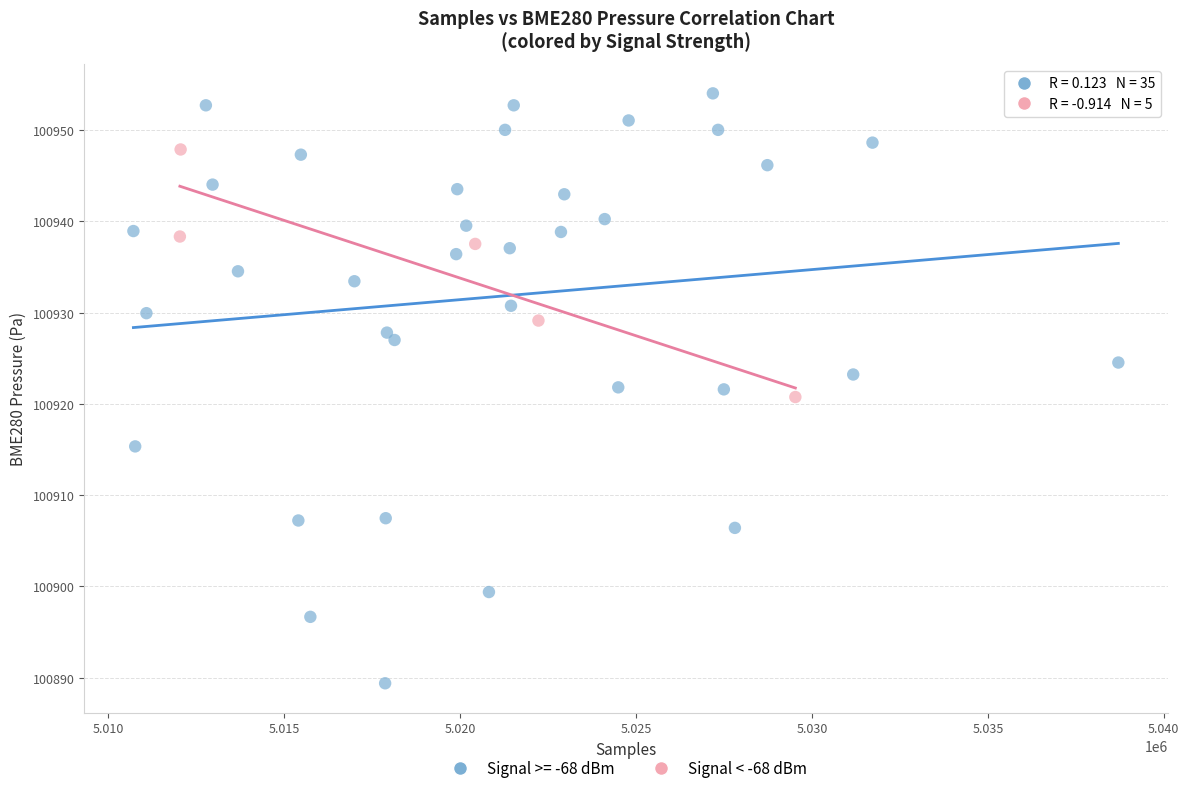

Which series reaches the maximum Y coordinate?

Signal >= -68 dBm